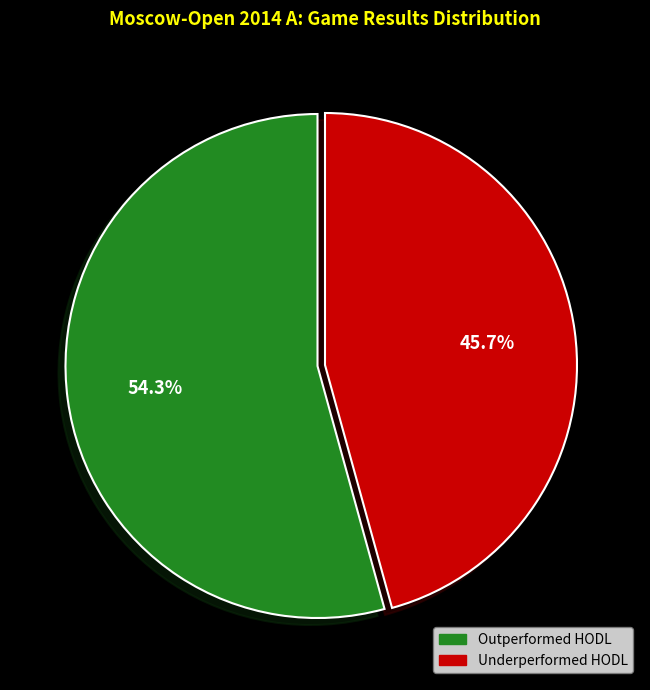

Is there a majority slice in this chart?

Yes